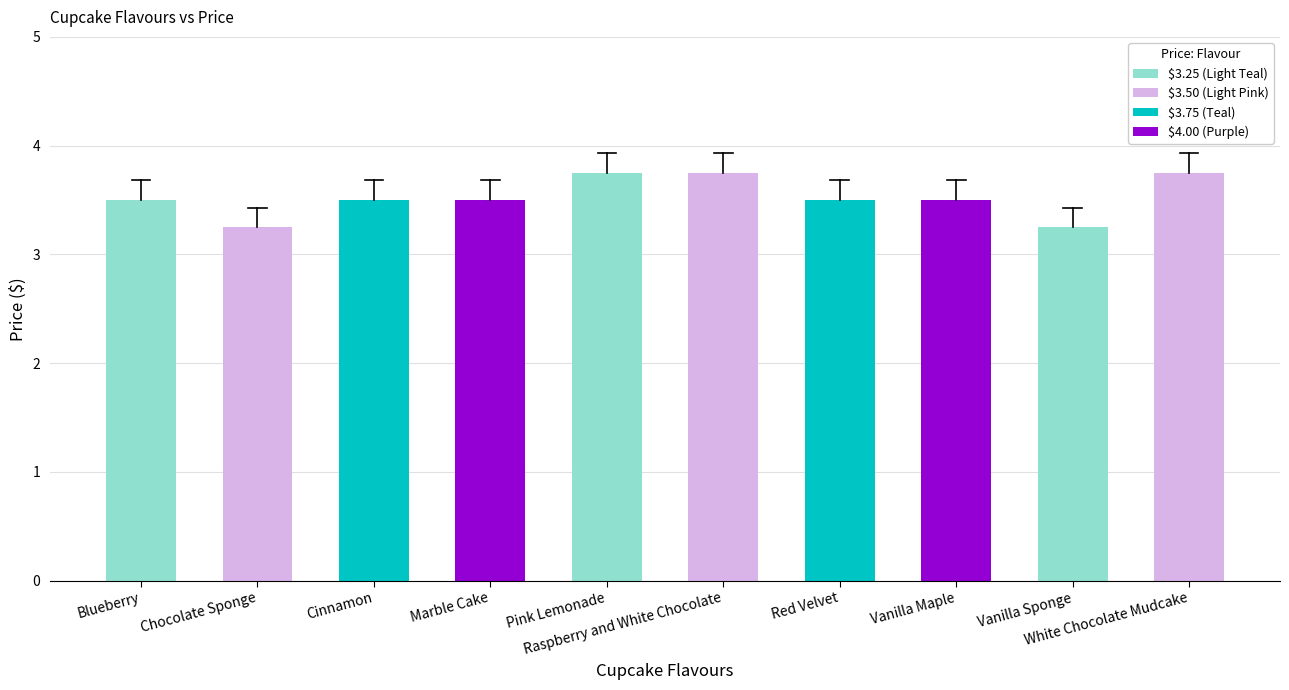

The chart shows a value of 3.8 at White Chocolate Mudcake. True or false?

True